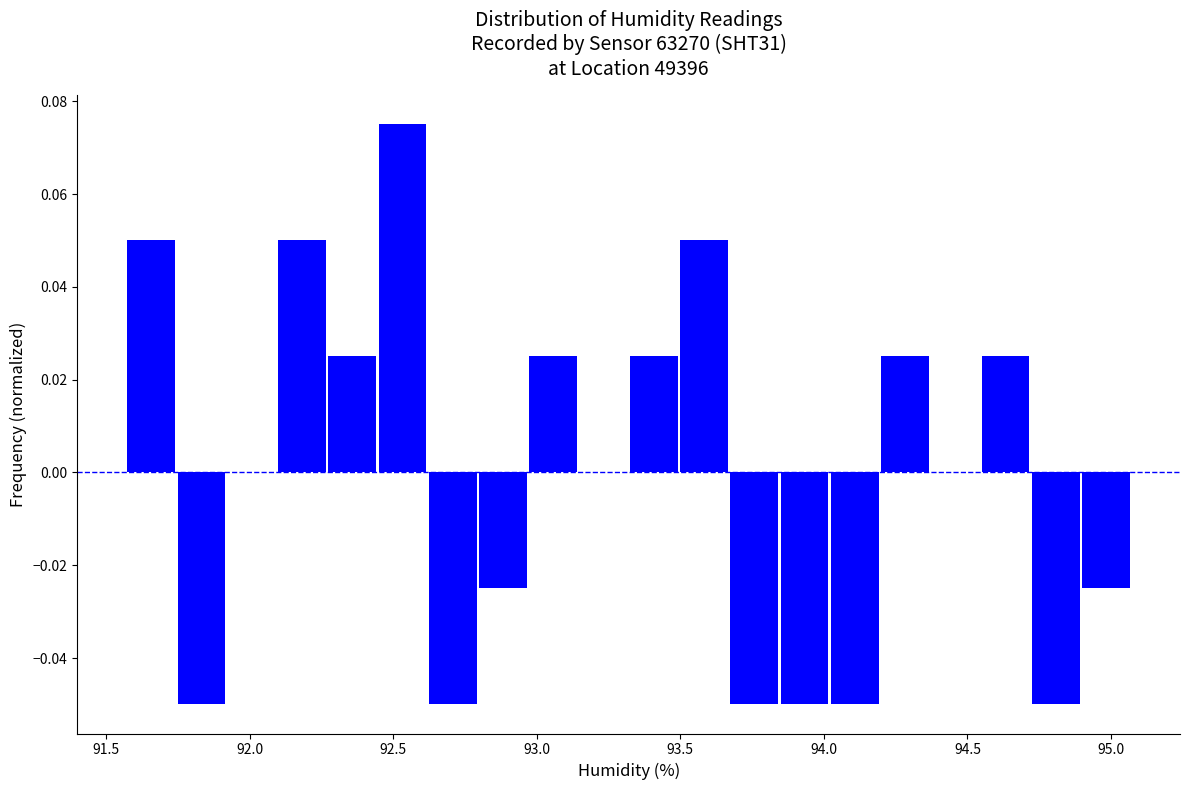

Around what value on the x-axis is the tallest bar? Give the approximate position of its centre, as read against the axis.

92.55